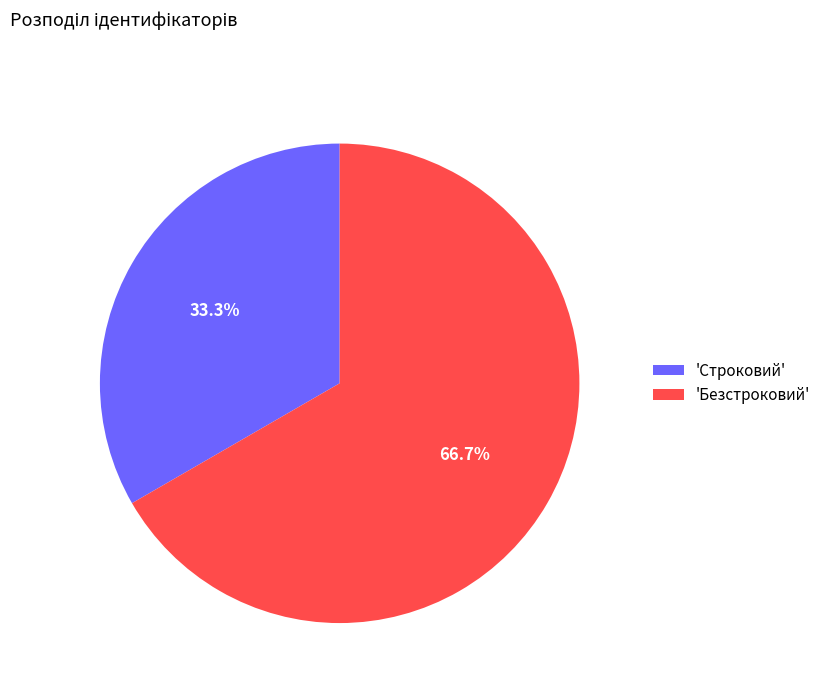

Which category accounts for the majority?

'Безстроковий'